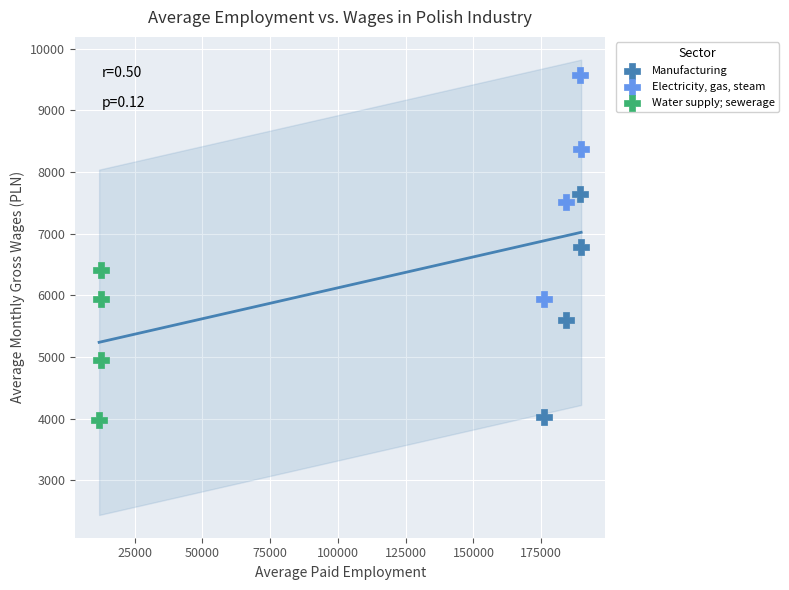

Which series has the widest spread of Y values?

Electricity, gas, steam